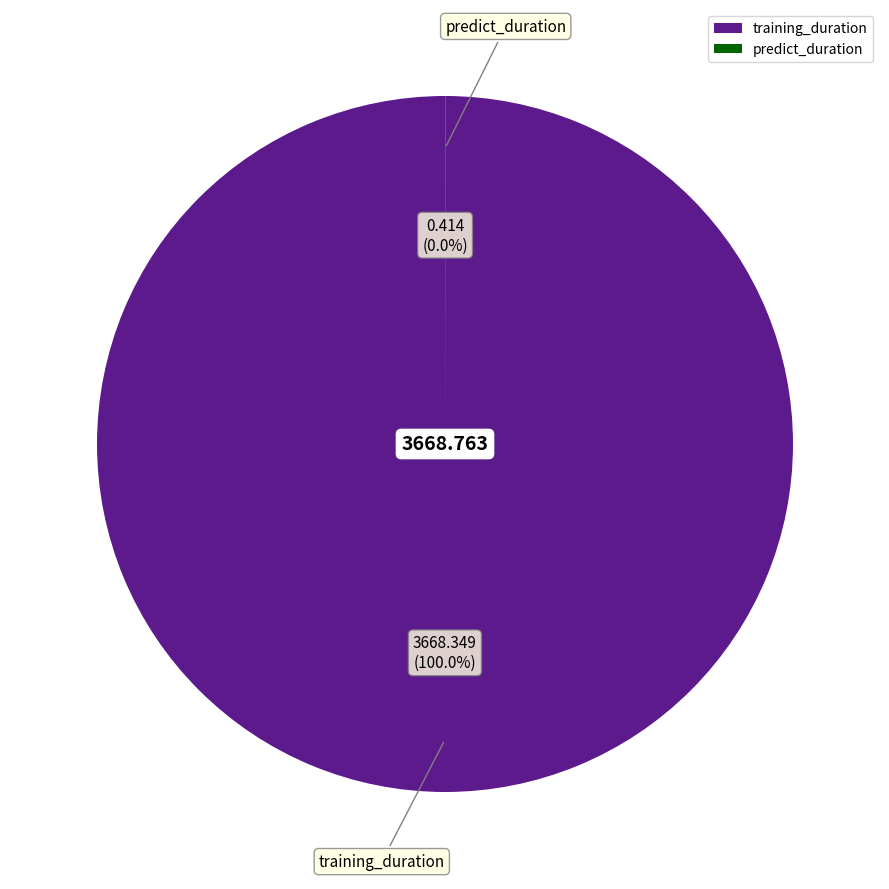

Which category has the biggest portion of the pie?

training_duration